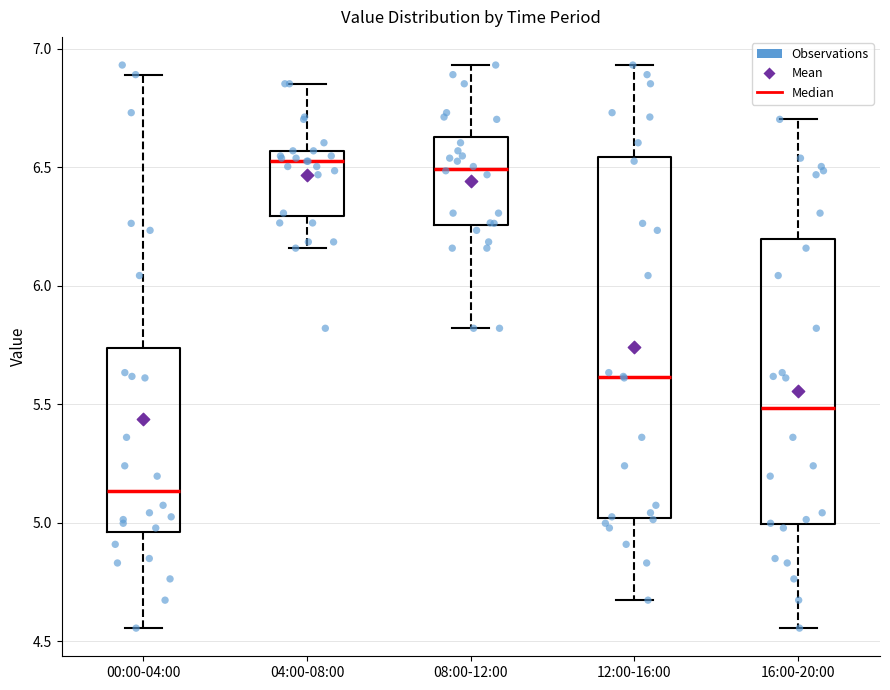

Where does the lower whisker of the box for 08:00-12:00 end on the y-axis? The values are not printed on the chart, so give them approximately, as read against the axis.

5.80